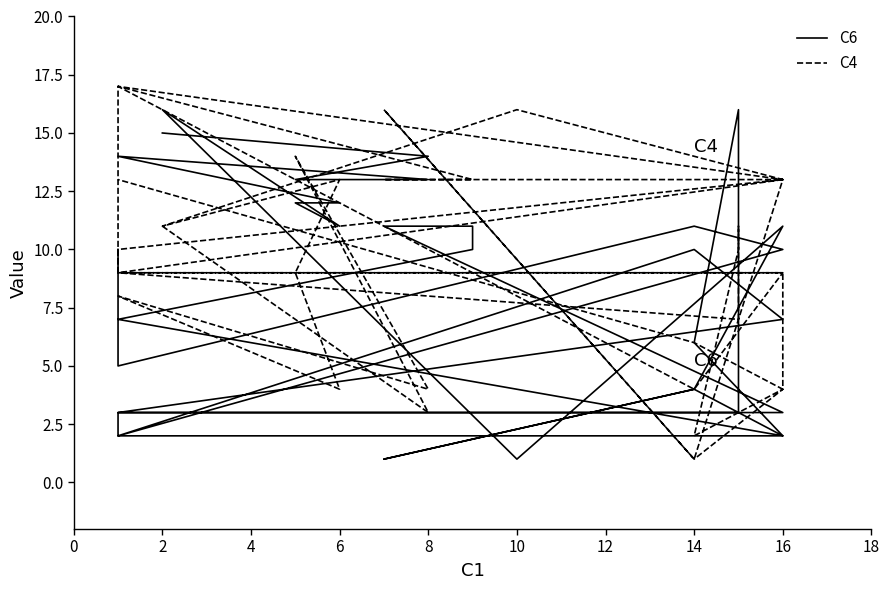

Which series has the largest total across all categories?

C4